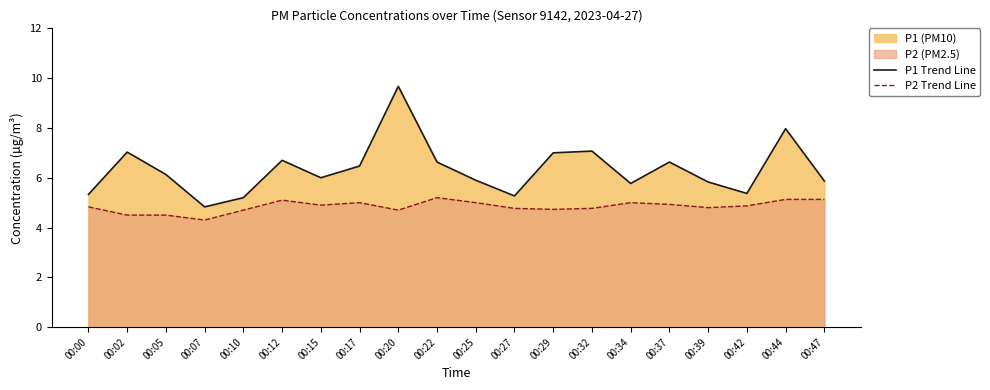

True or false: P2 Trend Line has a value of 6.6 at 00:25.

False